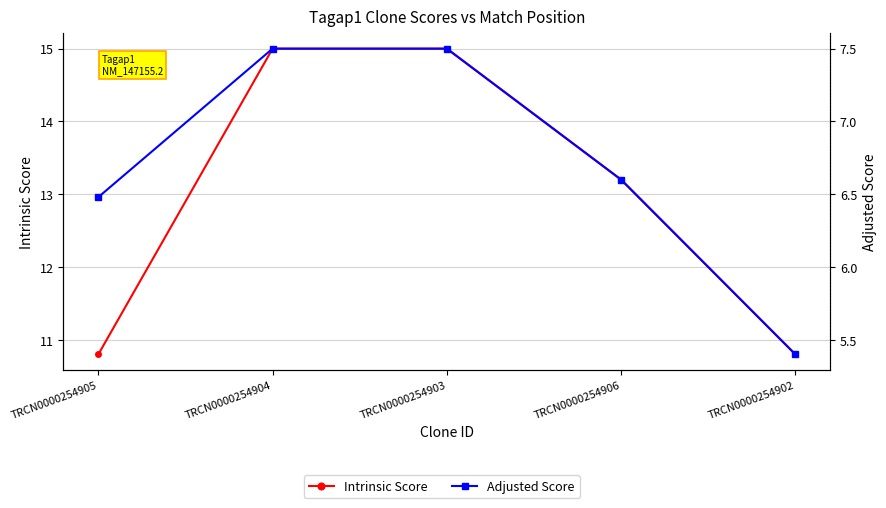

At which category is the sum across all series the highest?

TRCN0000254904